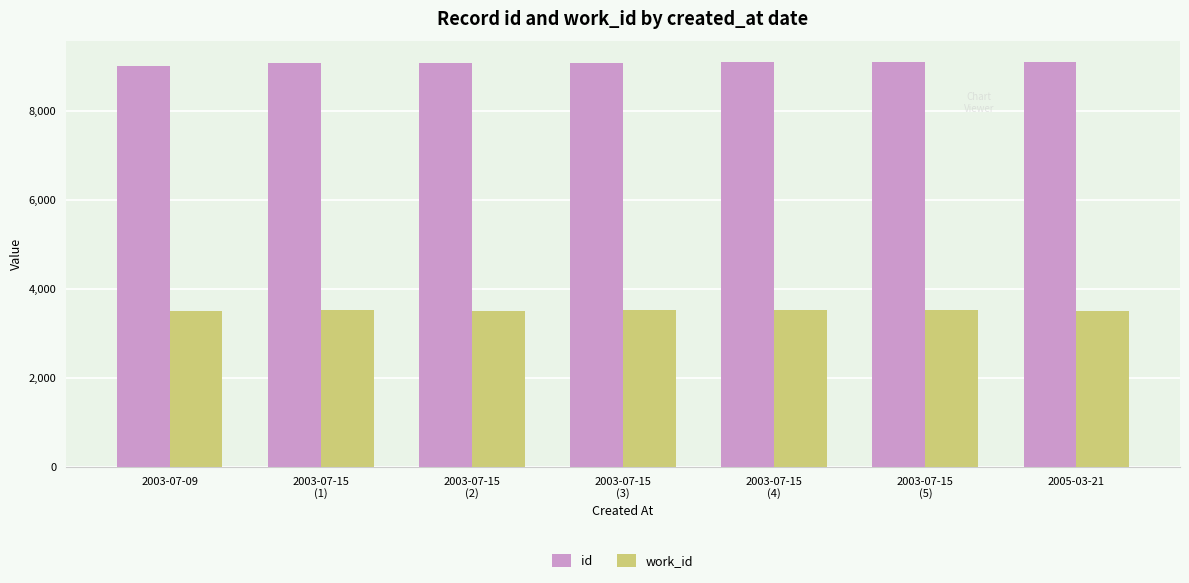

Rank the series by their average value, from lowest to highest.

work_id, id